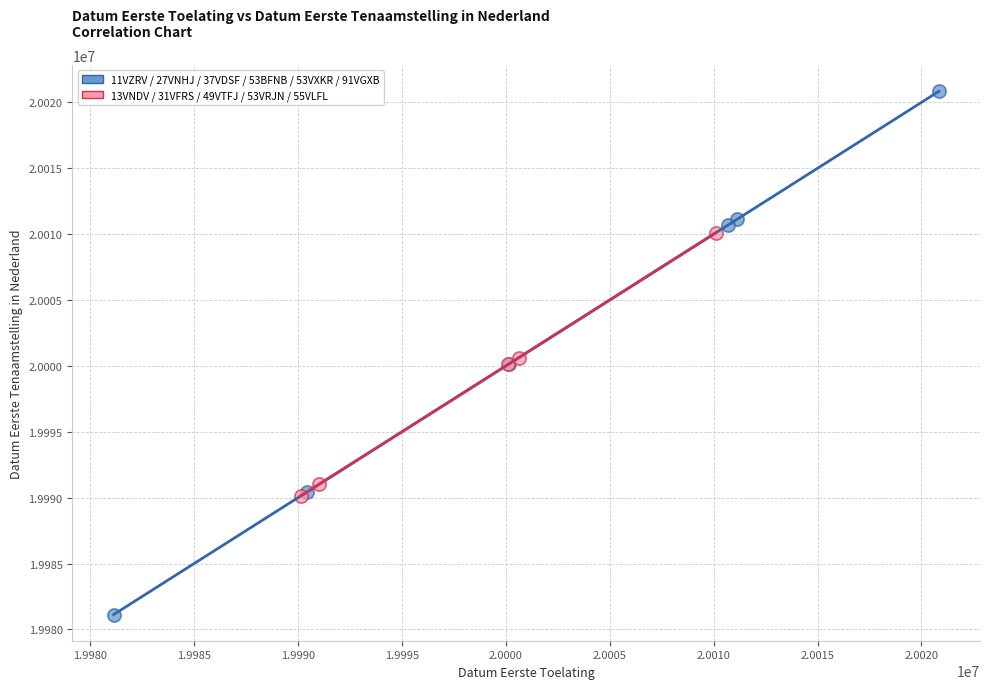

What are all the series names shown in the legend?

11VZRV / 27VNHJ / 37VDSF / 53BFNB / 53VXKR / 91VGXB, 13VNDV / 31VFRS / 49VTFJ / 53VRJN / 55VLFL